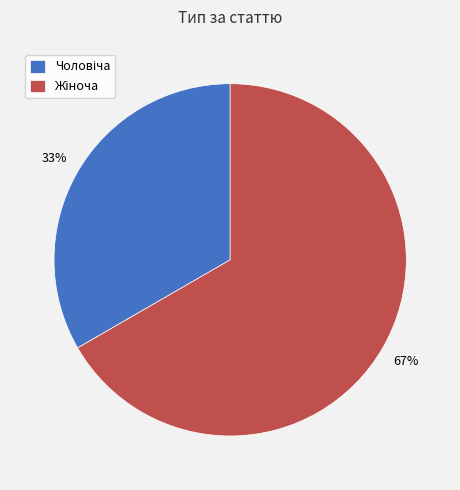

To the nearest percent, what is the average slice percentage?

50%